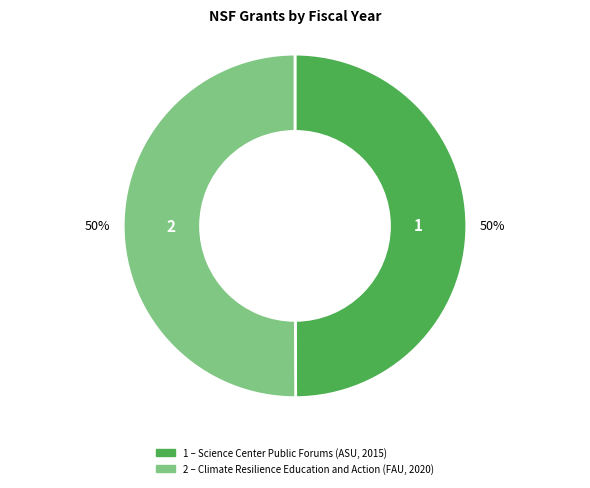

How many segments does this pie chart have?

2